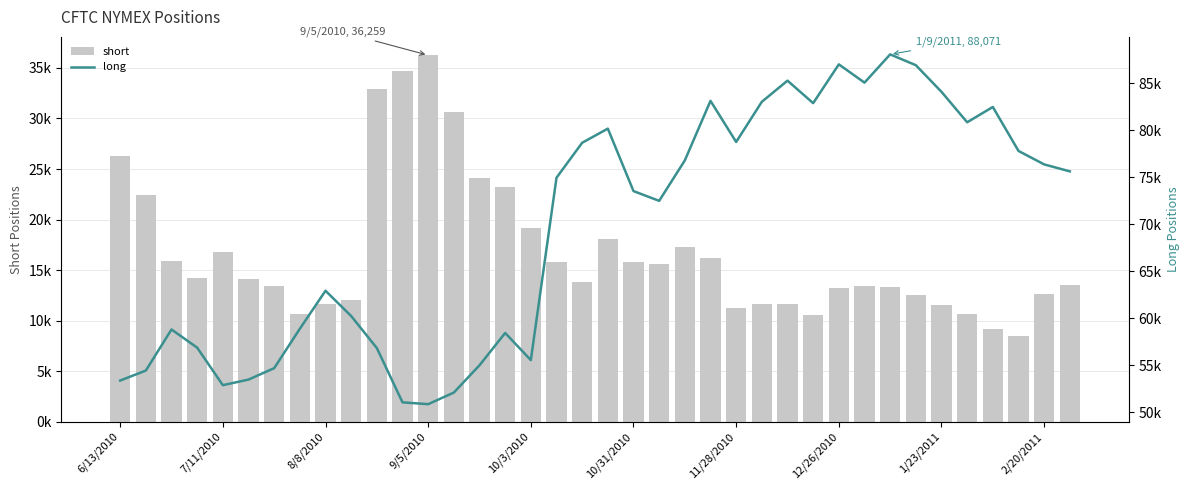

Rank the series at 31 from lowest to highest value.

short, long